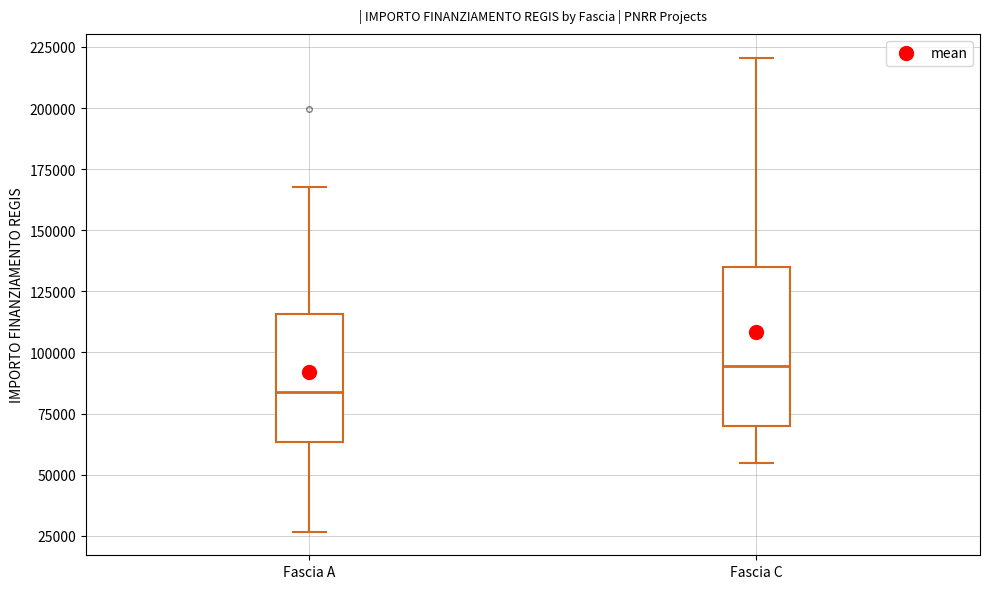

Reading left to right, transcribe this box plot: for each box, give where its median line is, the range the box spans, and where its two whiskers end, as read against the y-axis. The values are not printed on the chart, so give them approximately, as read against the axis.

Fascia A: median 85000, box 65000 to 115000, whiskers 25000 to 170000
Fascia C: median 95000, box 70000 to 135000, whiskers 55000 to 220000